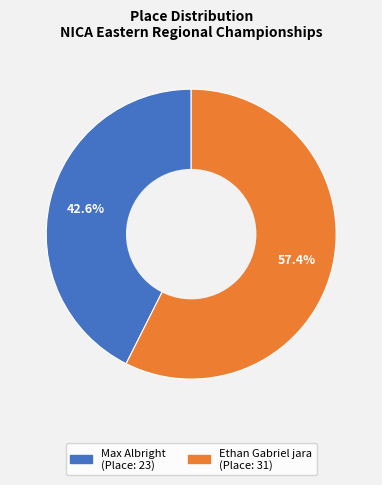

Approximately how many times larger is the value at Max Albright compared to Ethan Gabriel jara?

0.7